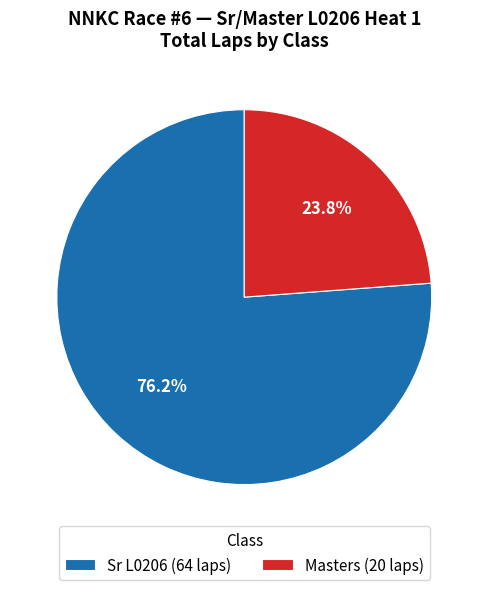

Between Masters and Sr L0206, which is larger?

Sr L0206